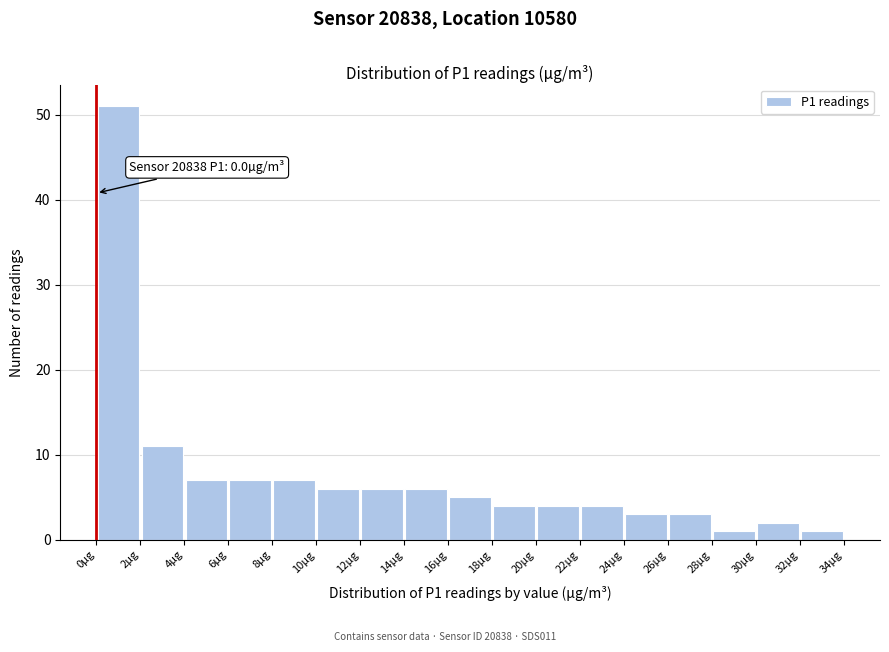

Which range on the x-axis has the tallest bar?

0 to 2